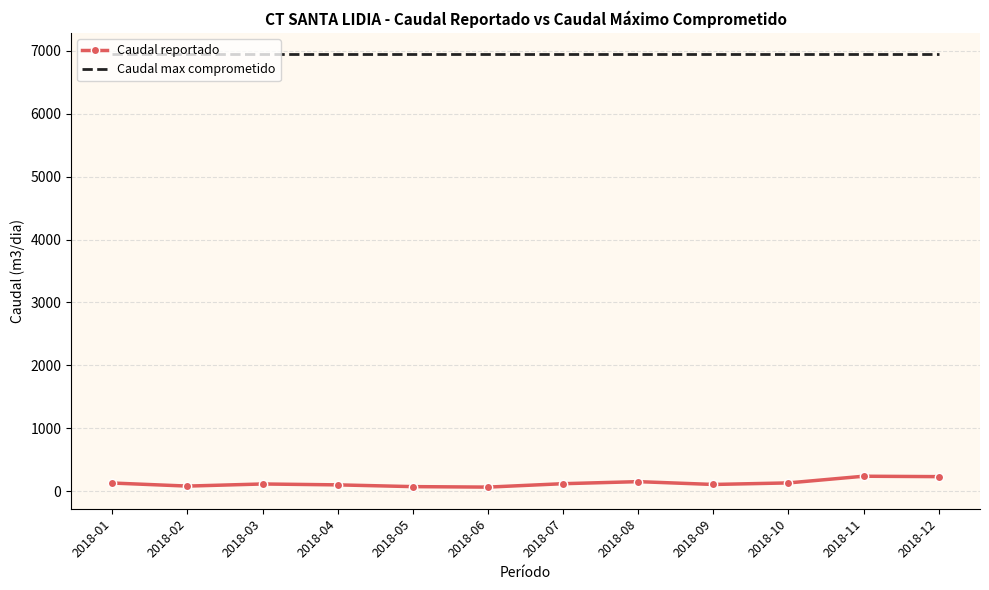

What is the minimum value shown in the chart?

63.0